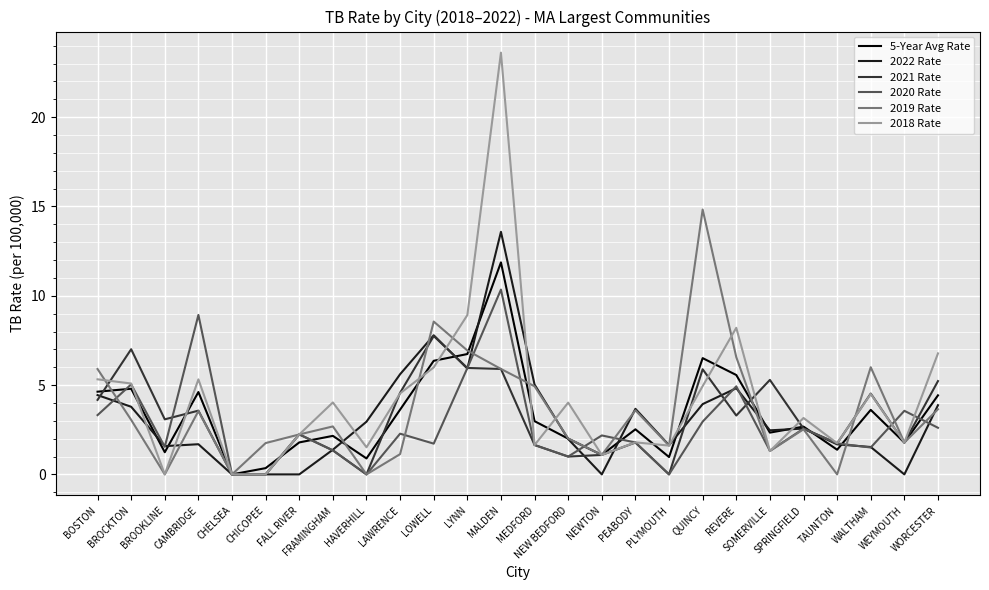

Between BOSTON and LYNN, which series saw the biggest shift?

2018 Rate